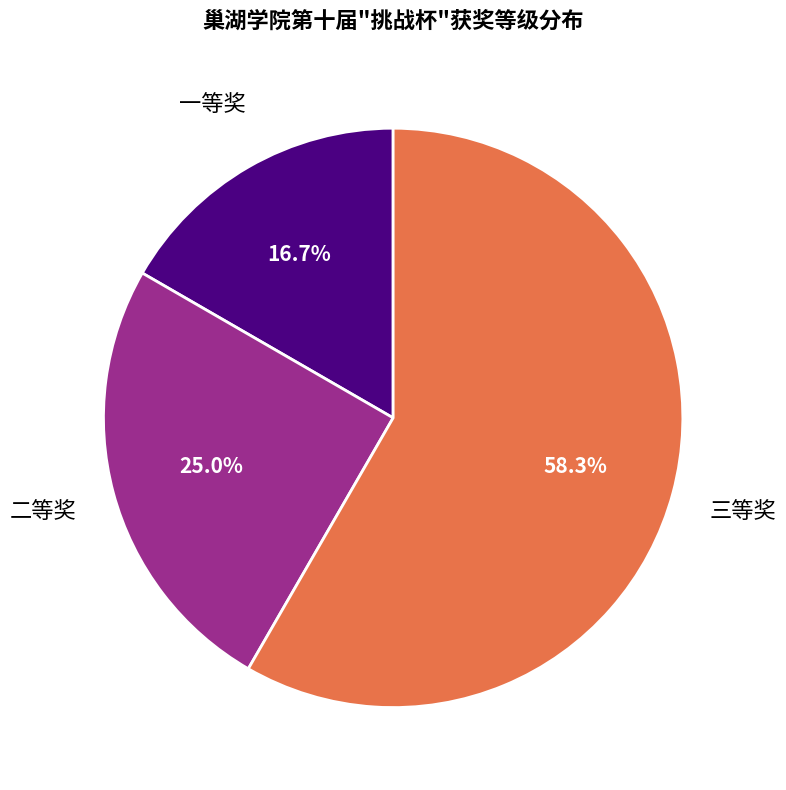

Is there a majority slice in this chart?

Yes